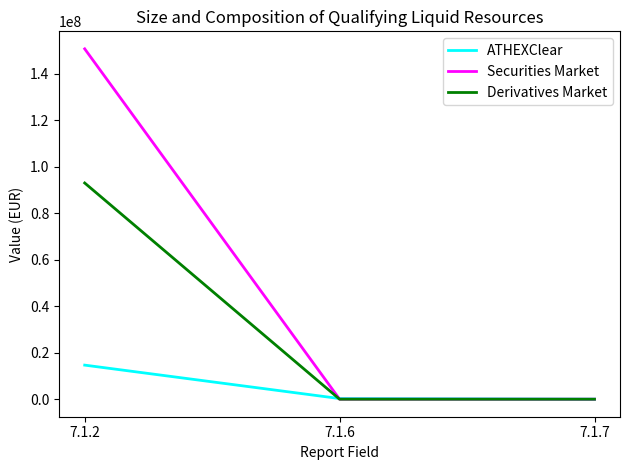

At which category is the sum across all series the highest?

7.1.2